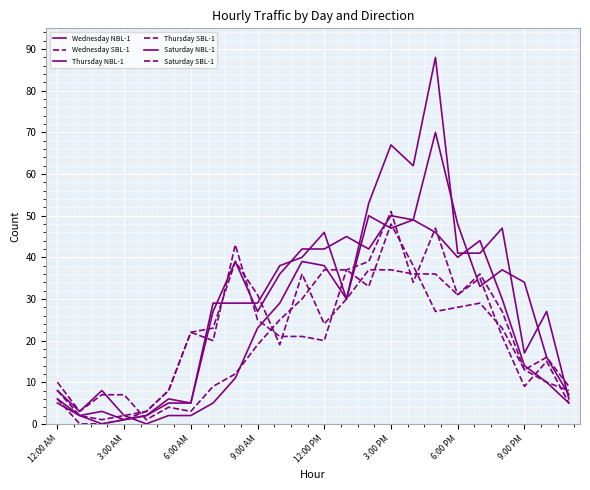

Where is Wednesday SBL-1 nearest to the value 19?

10